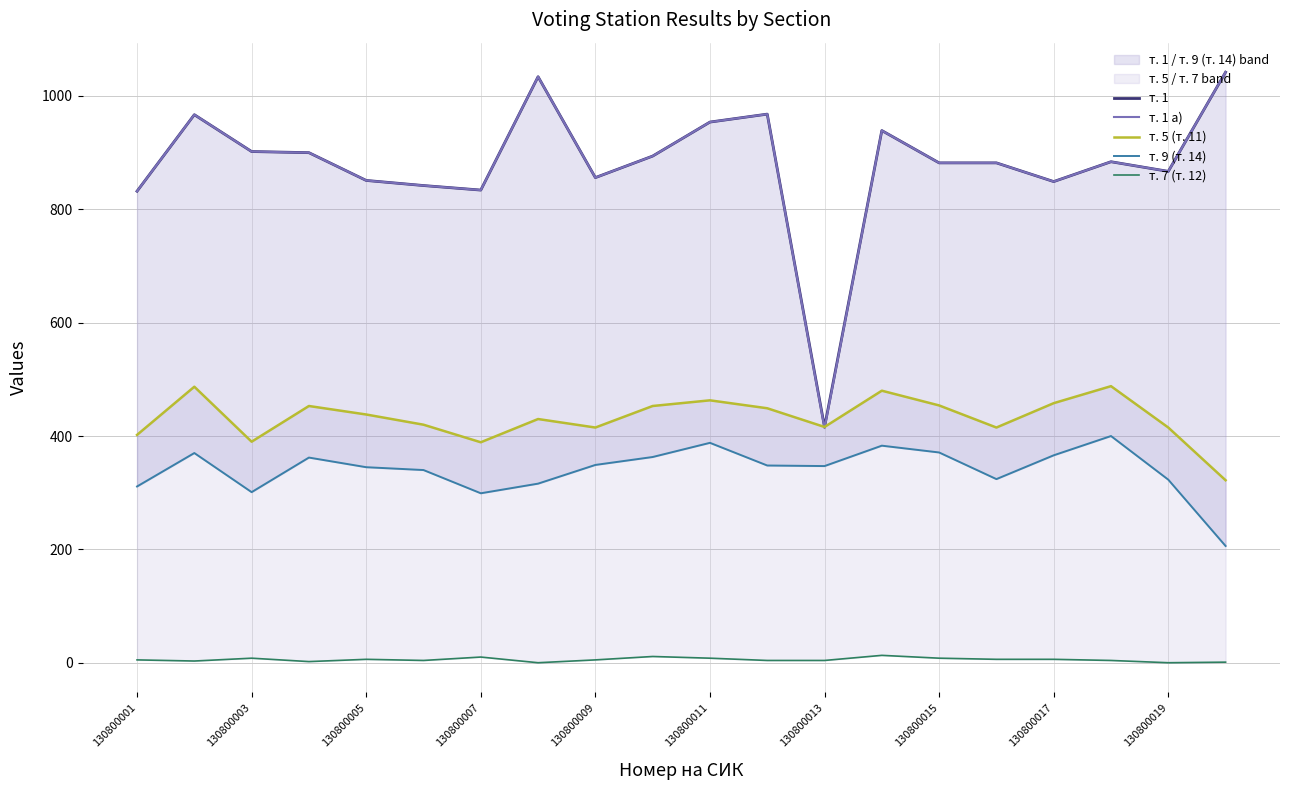

At which label does т. 1 а) reach its minimum?

130800013